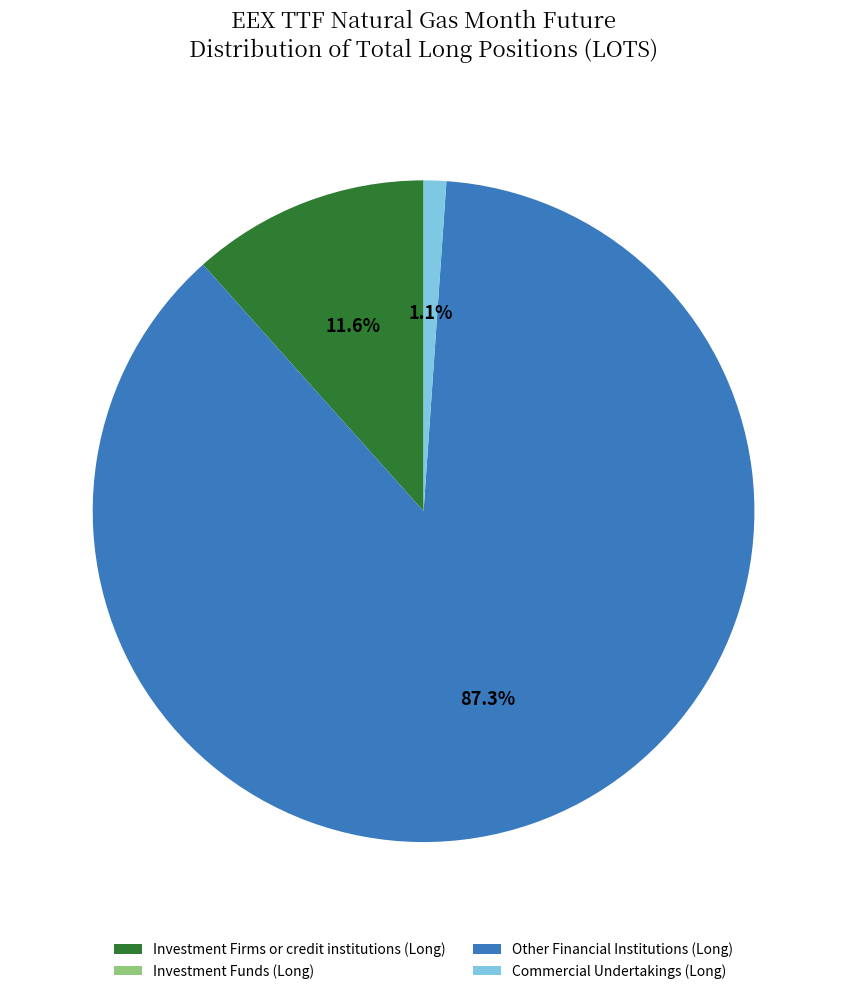

Which slice is the largest?

Other Financial Institutions (Long)